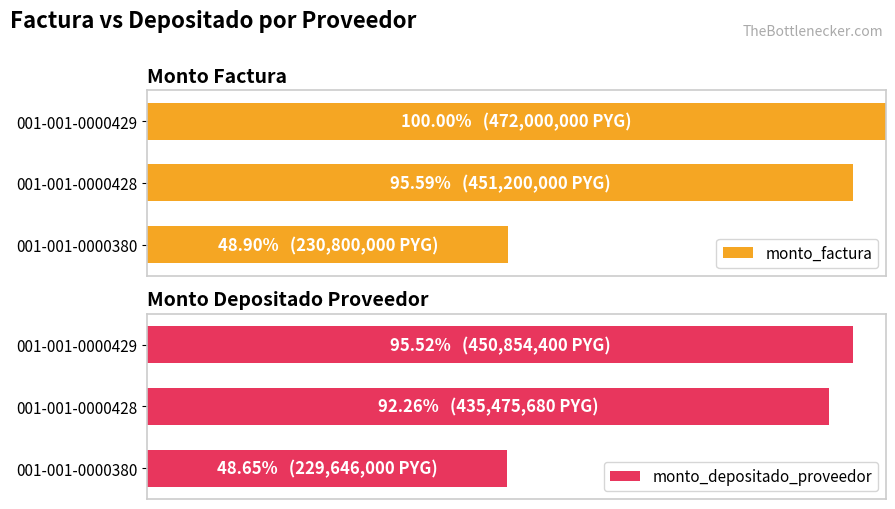

What are all the series names shown in the legend?

monto_factura, monto_depositado_proveedor